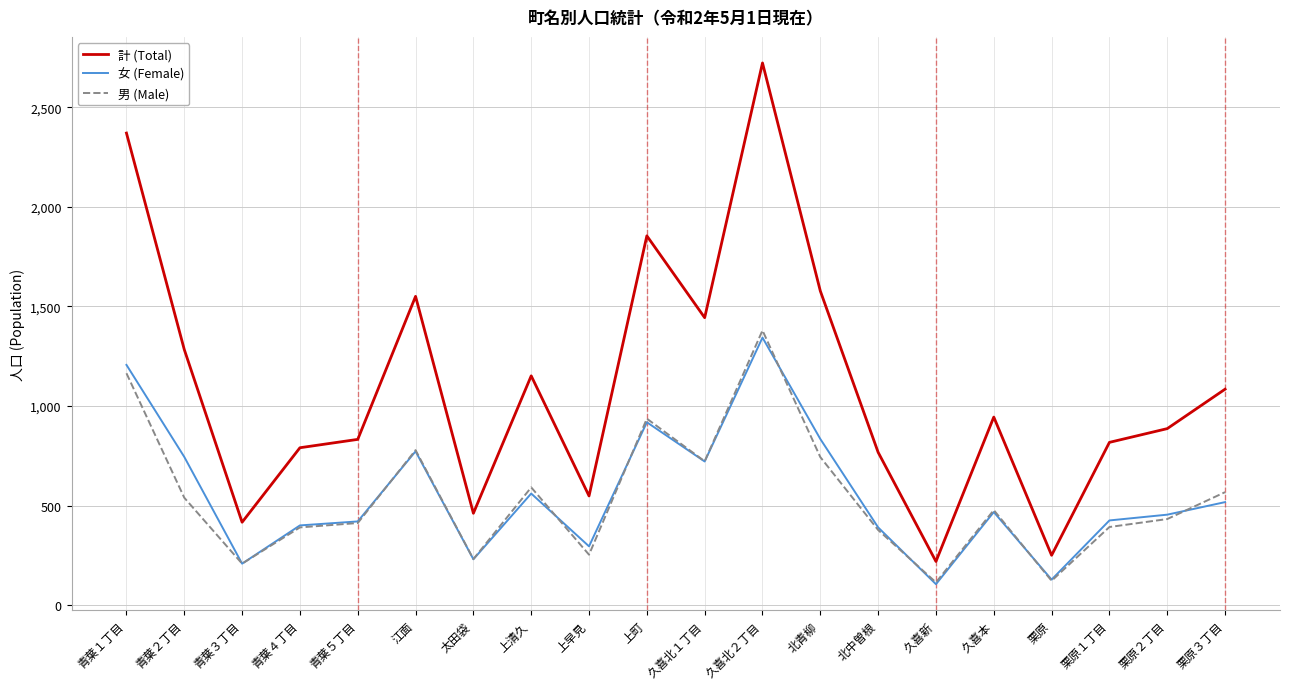

At which label does 男 (Male) first exceed 477?

青葉１丁目